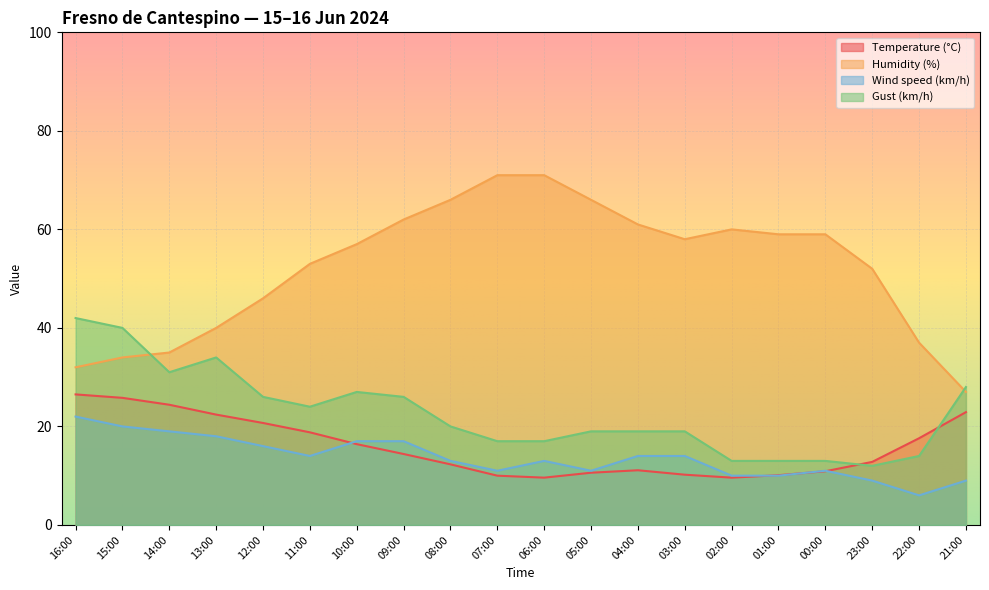

What is the total value across all series at 06:00?

110.6